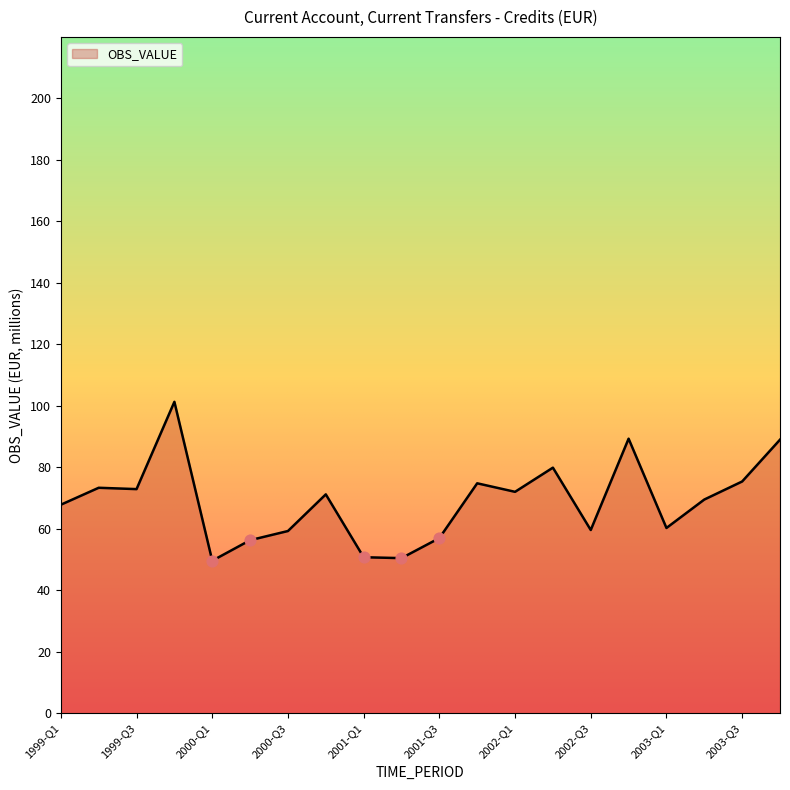

What is the smallest value displayed?

49.6